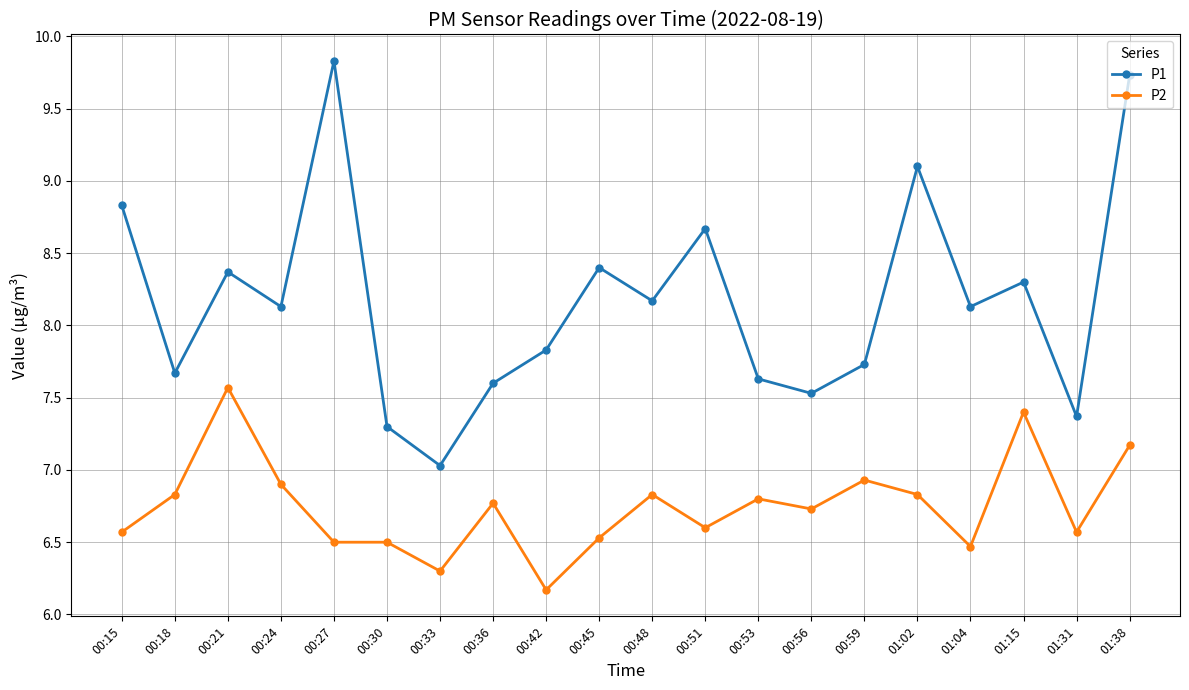

Rank the series by their average value, from lowest to highest.

P2, P1